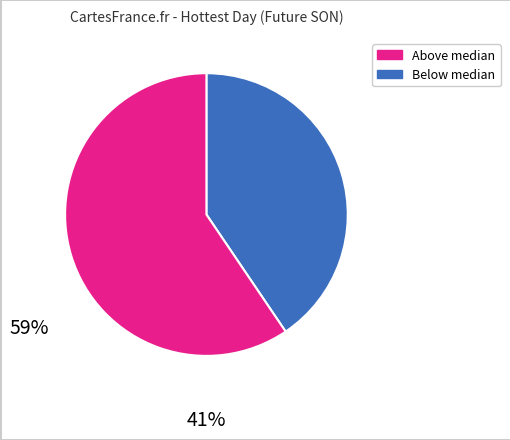

Does any single category account for the majority?

Yes